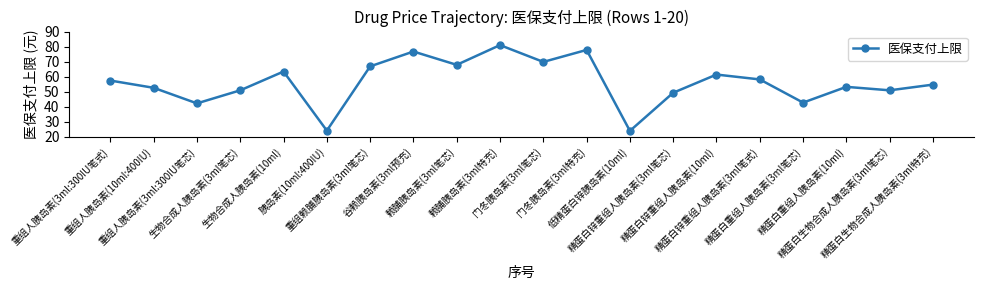

Approximately how many times larger is the value at 精蛋白锌重组人胰岛素(3ml笔芯) compared to 重组人胰岛素(3ml:300IU笔芯)?

1.2